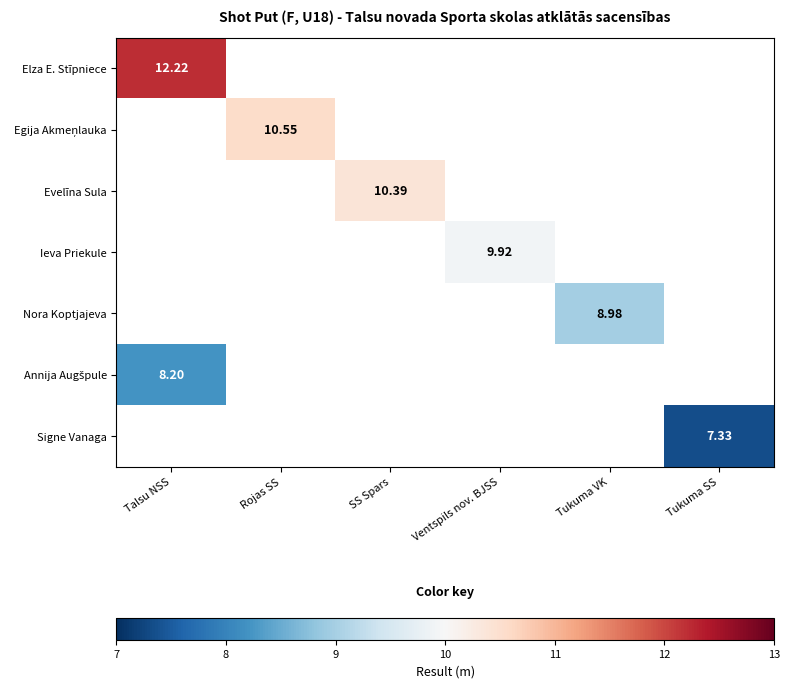

Is the value of Ieva Priekule at Ventspils nov. BJSS greater than the value of Evelīna Sula at SS Spars?

No